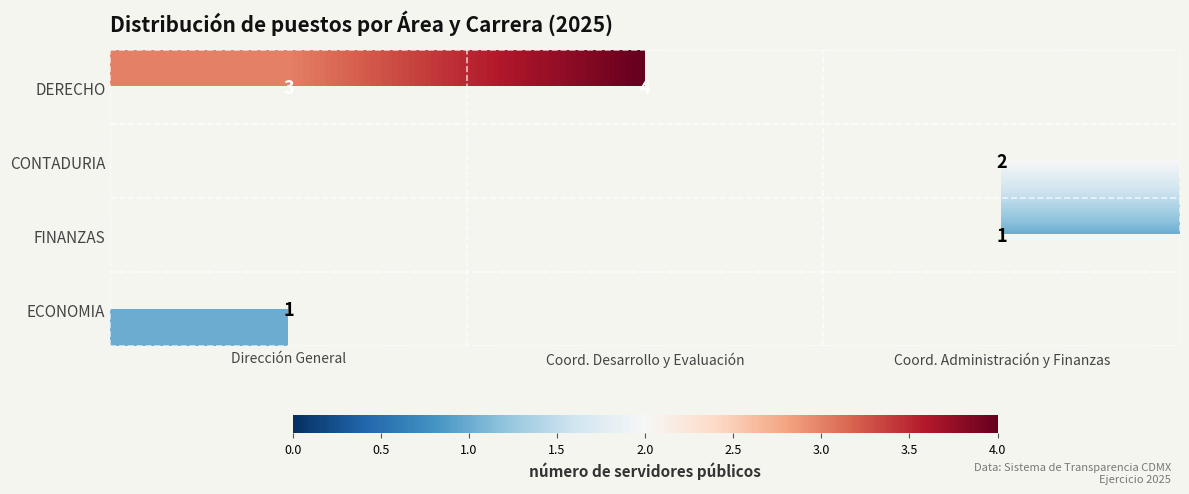

True or false: FINANZAS has a value of 1 at Coord. Administración y Finanzas.

True